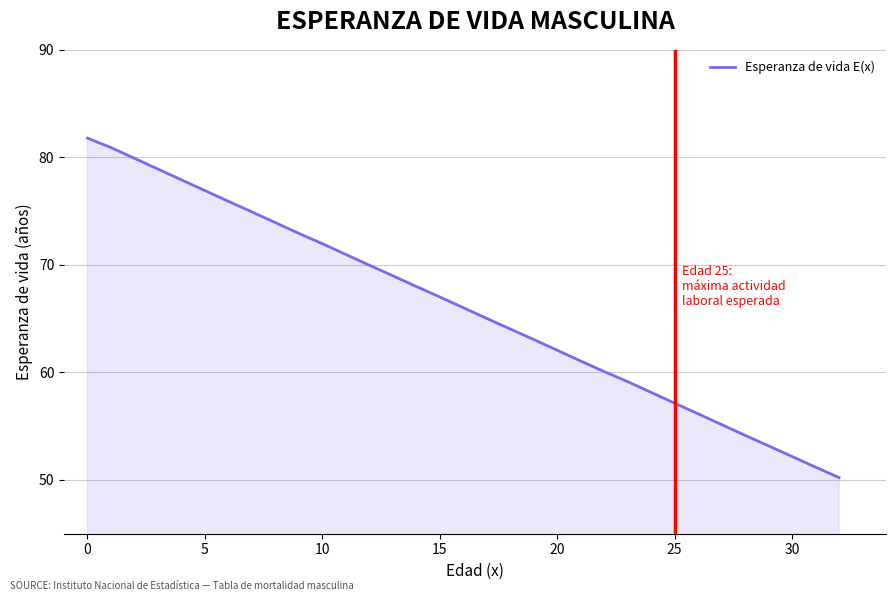

What is the sum of all values?

2178.9